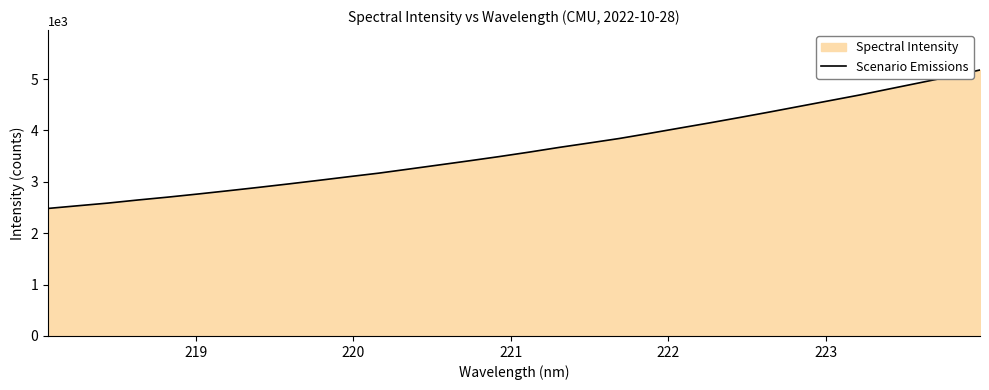

What is the maximum value shown in the chart?

5176.4